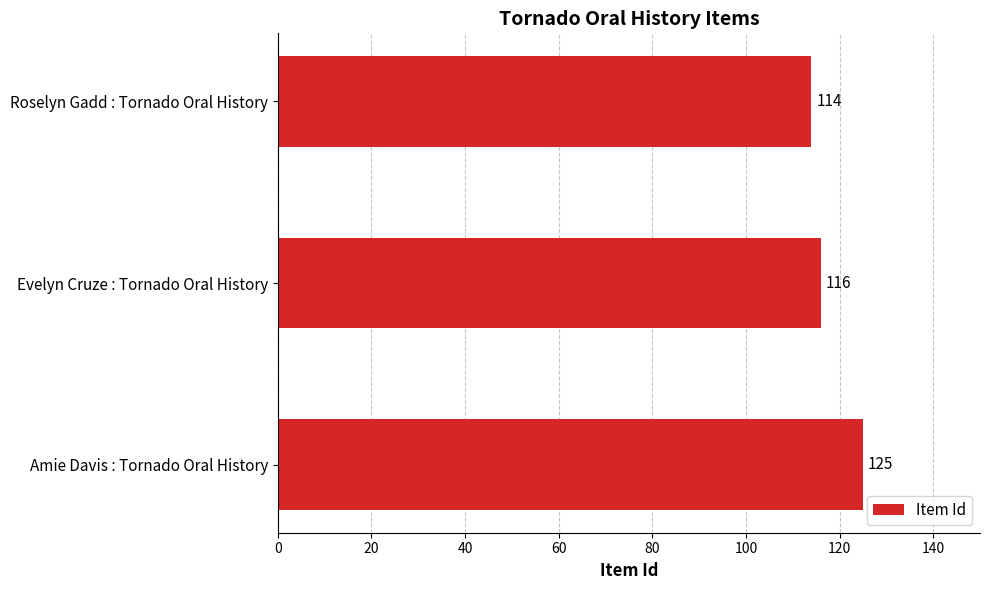

Reading top to bottom, what are all the values shown in this chart?

114	116	125